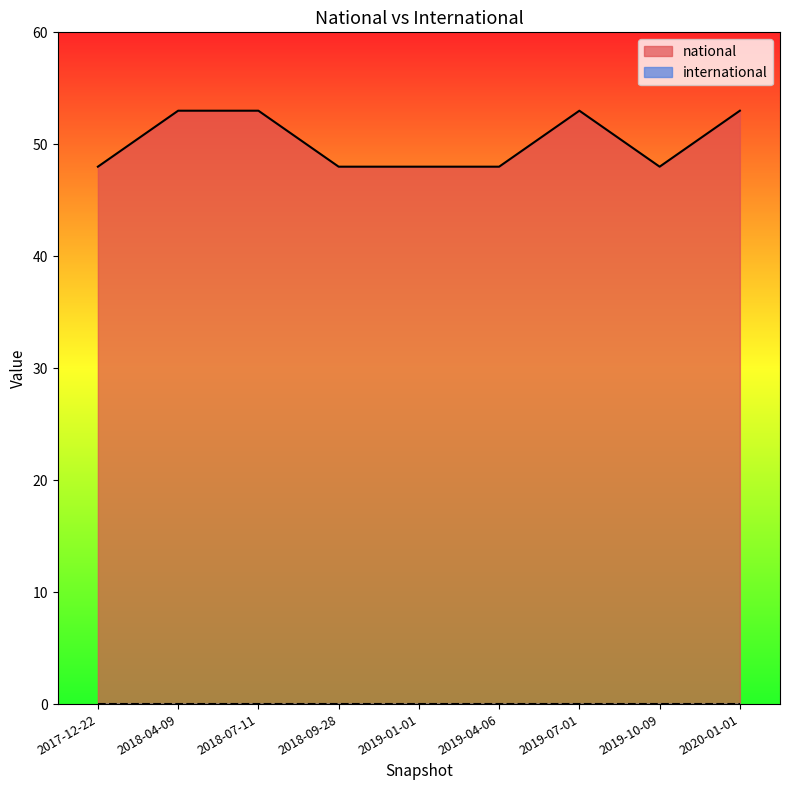

Between 2019-01-01 and 2017-12-22, which is larger?

2019-01-01